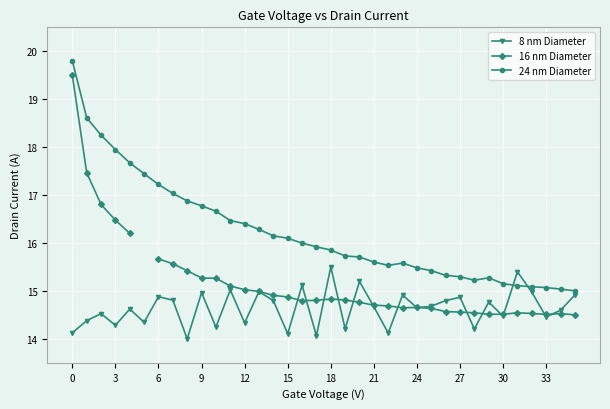

At which label does 16 nm Diameter reach its minimum?

35